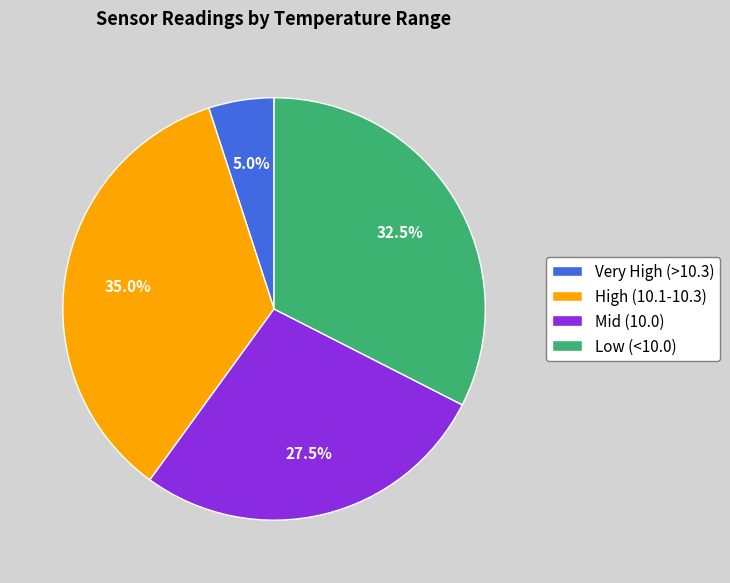

Rank the categories by value from highest to lowest.

High (10.1-10.3), Low (<10.0), Mid (10.0), Very High (>10.3)